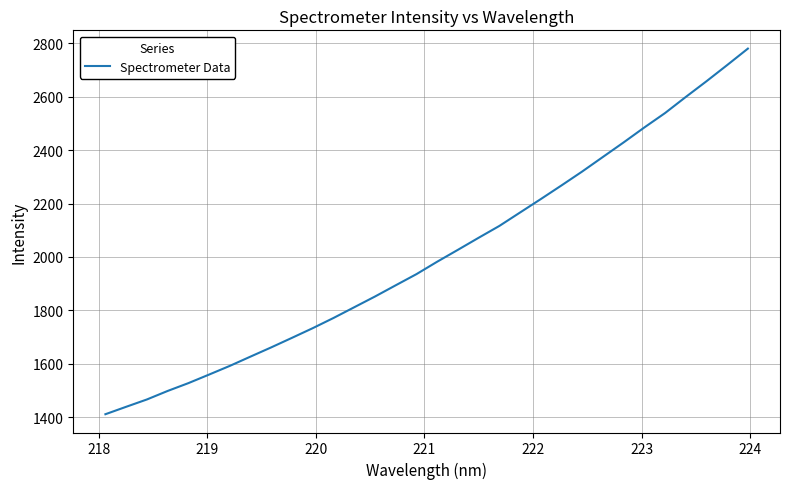

What is the difference between the maximum and minimum values?

1369.4